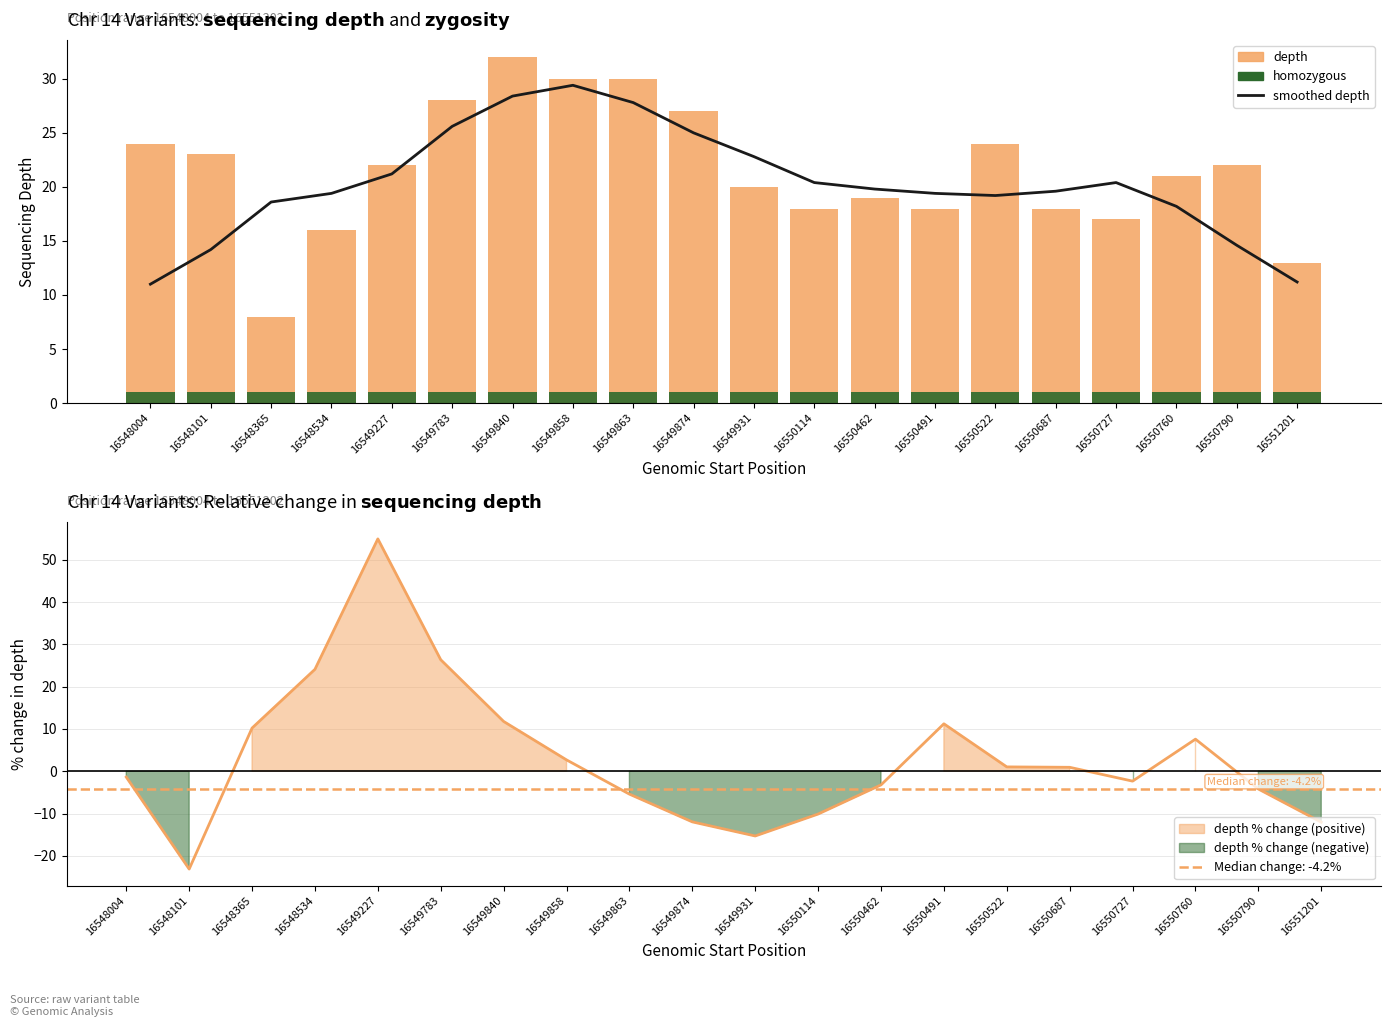

What is the value of the smoothed depth bar at the 10th from the left?

25.0